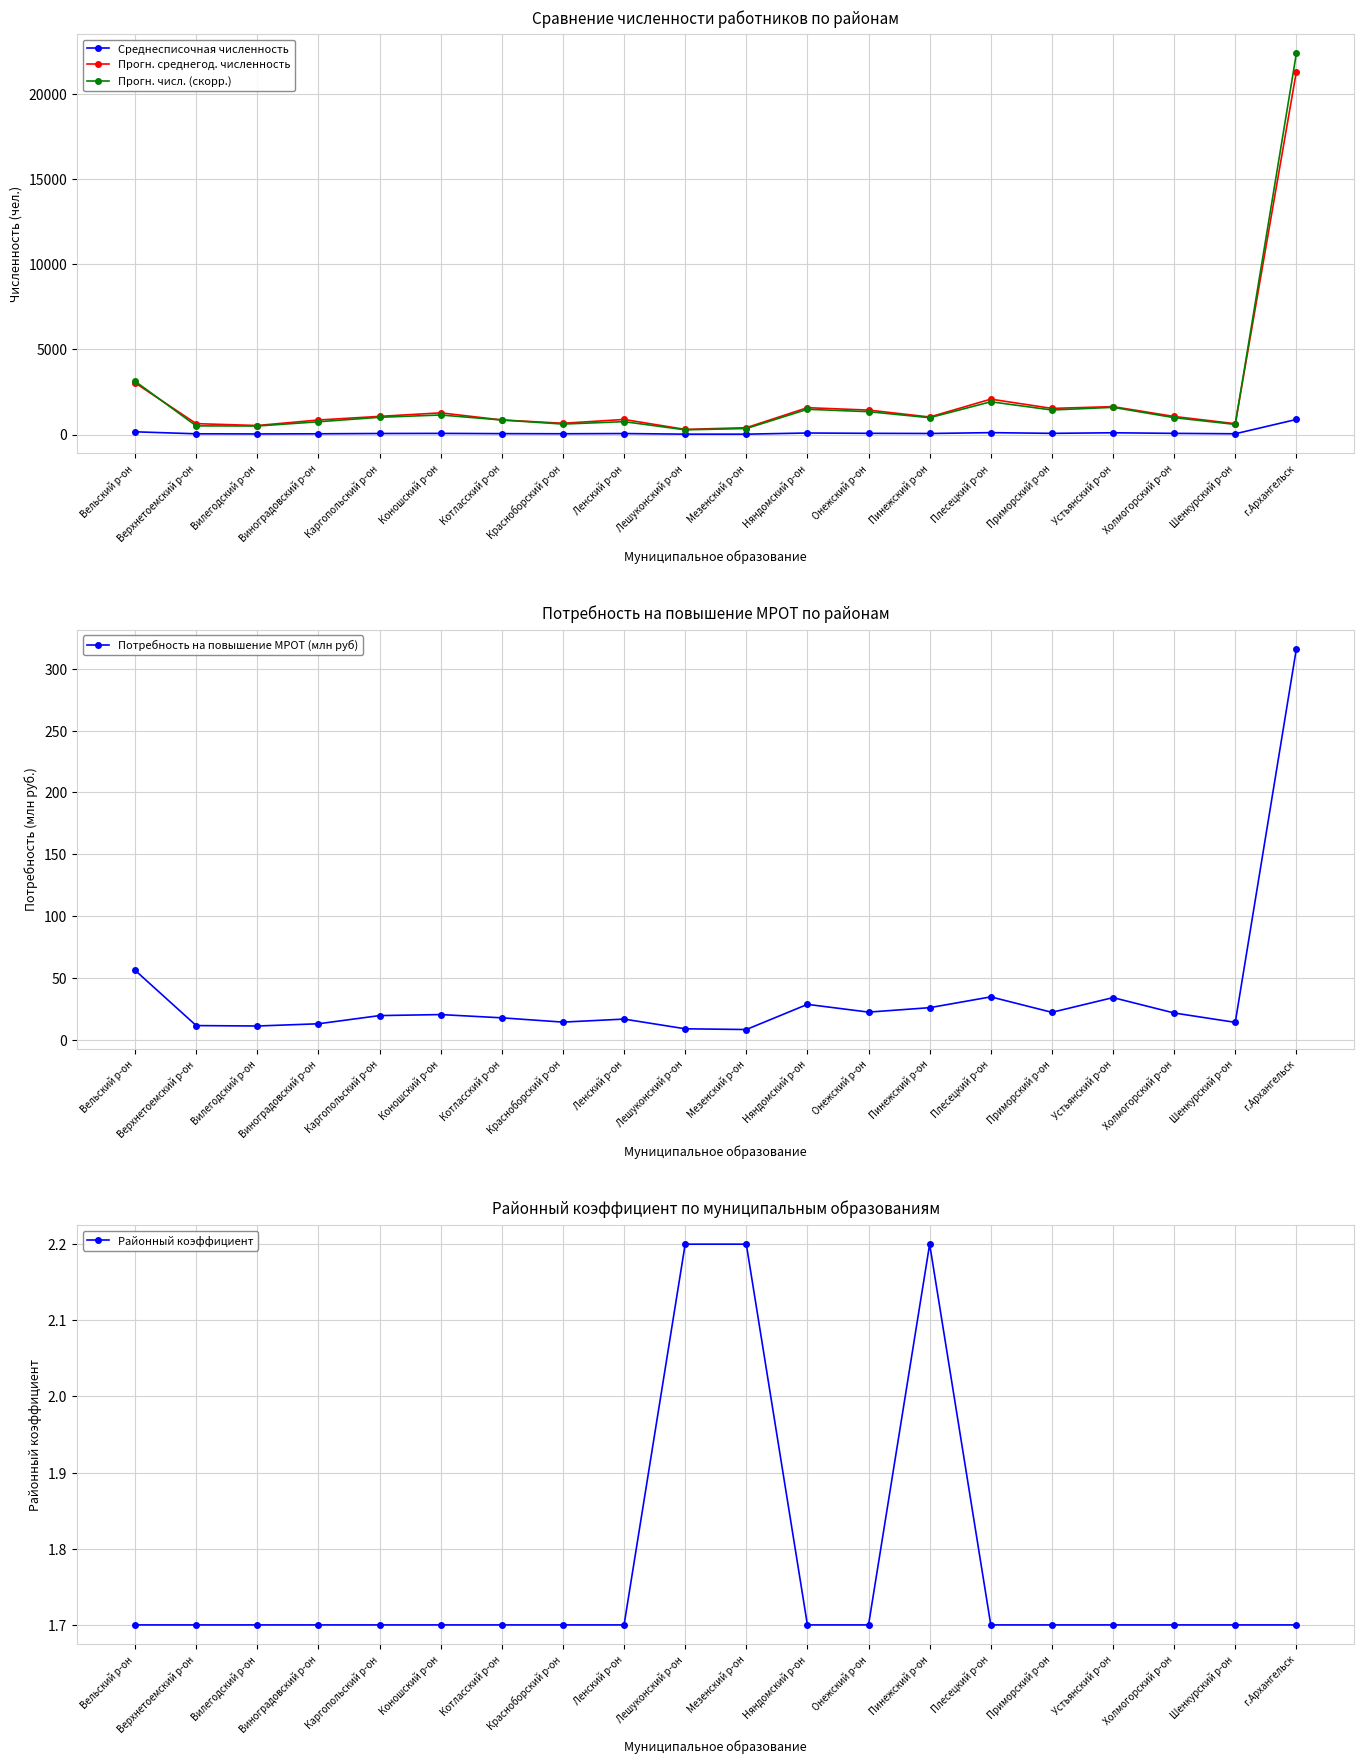

At which category does Среднесписочная численность reach its first local peak?

Коношский р-он